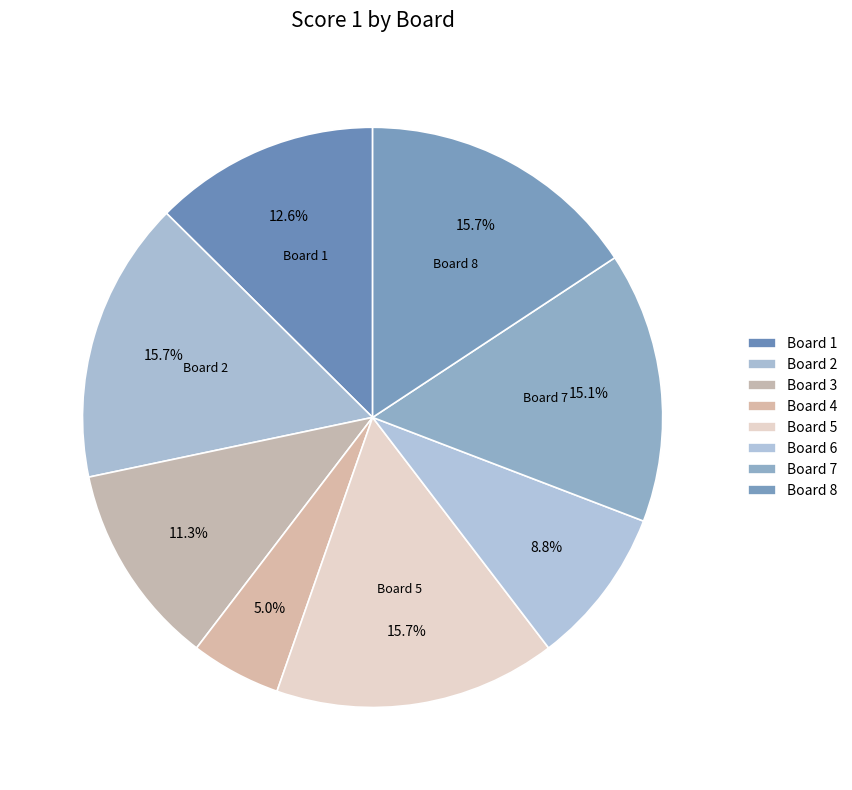

Is there a majority slice in this chart?

No